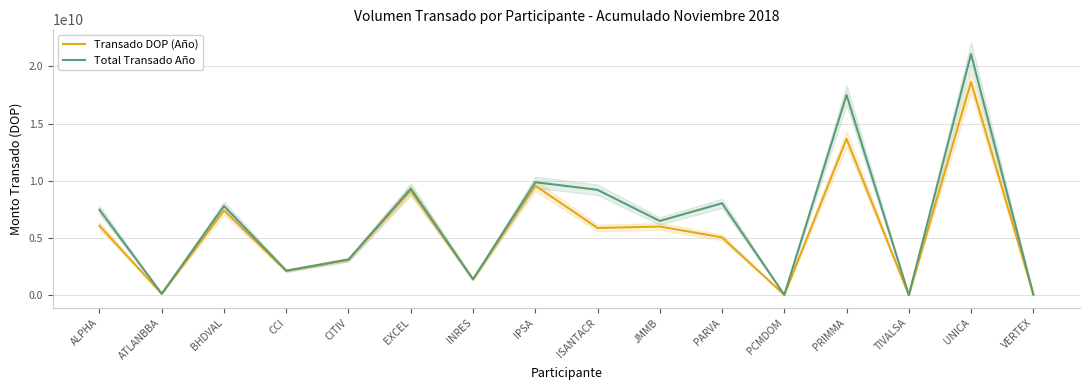

True or false: Total Transado Año and Transado DOP (Año) intersect in this chart.

False